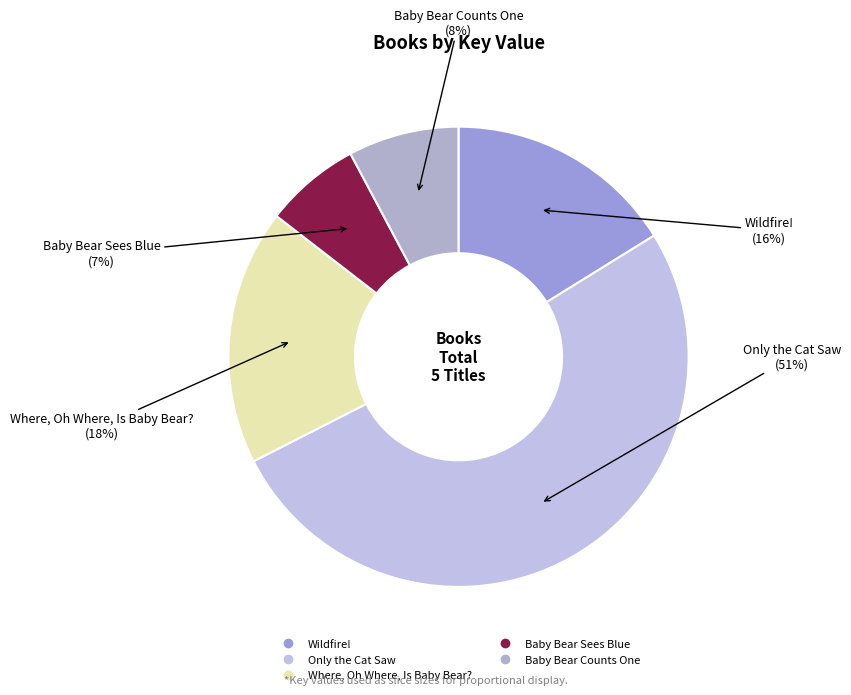

Which slice is the smallest?

Baby Bear Sees Blue